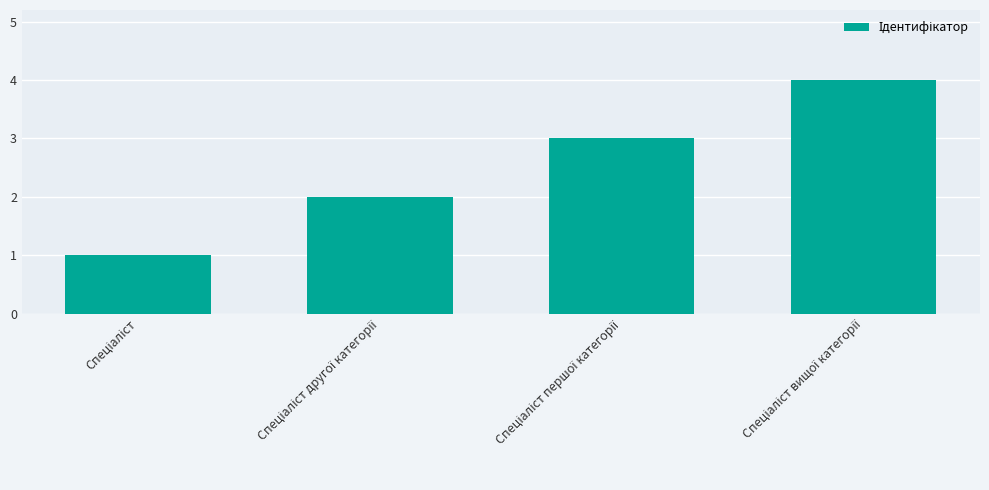

What is the difference between the maximum and minimum values?

3